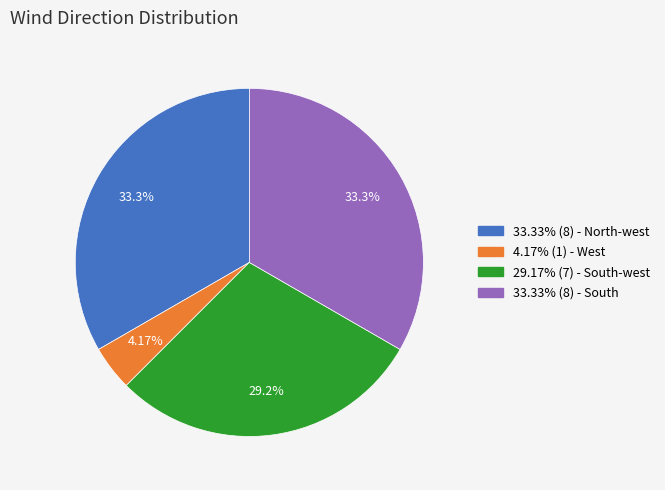

Does any single category account for the majority?

No